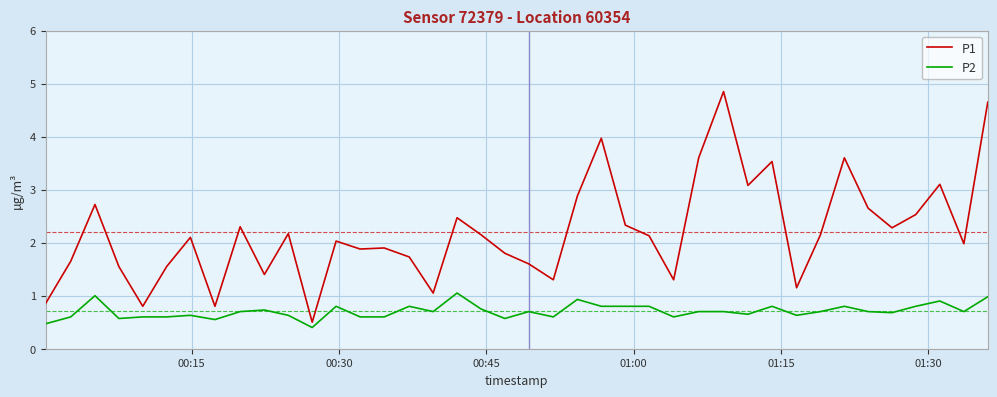

What is the minimum value shown in the chart?

0.4